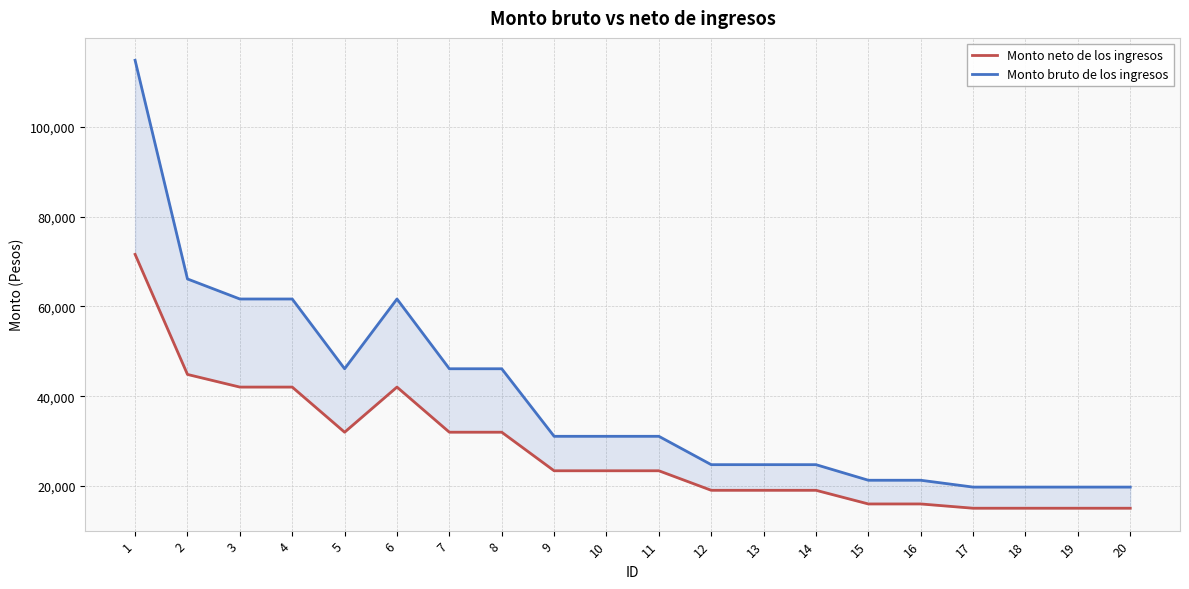

Reading right to left, list all the values displayed in this chart.

Monto neto de los ingresos: 20=15037	19=15037	18=15037	17=15037	16=15990	15=15990	14=19032	13=19032	12=19032	11=23382	10=23382	9=23382	8=31972	7=31972	6=42024	5=31972	4=42024	3=42024	2=44840	1=71591
Monto bruto de los ingresos: 20=19747	19=19747	18=19747	17=19747	16=21271	15=21271	14=24743	13=24743	12=24743	11=31060	10=31060	9=31060	8=46107	7=46107	6=61647	5=46107	4=61647	3=61647	2=66111	1=114822